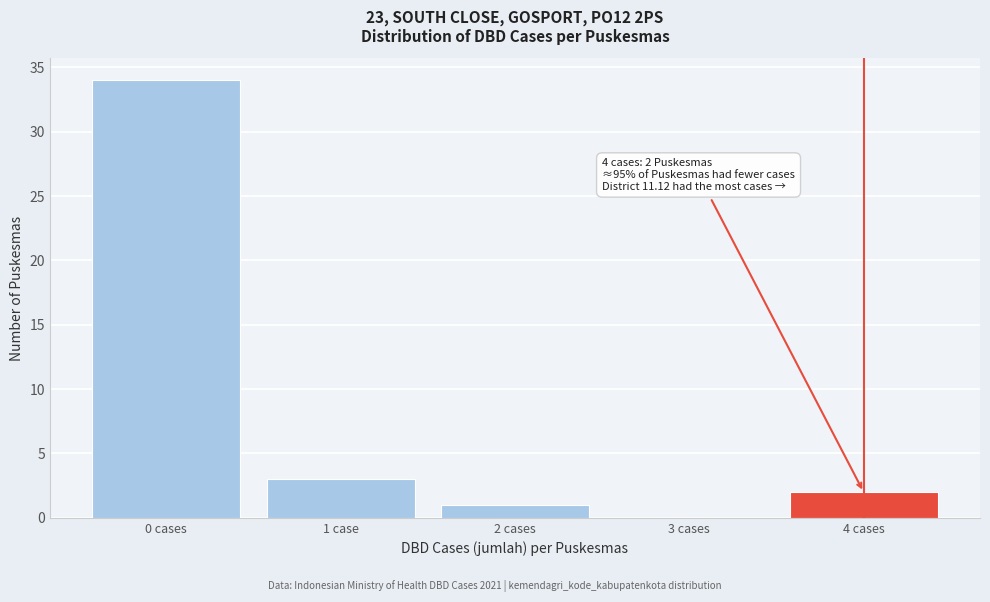

Reading right to left, transcribe all the data shown in this chart.

4 cases=2	3 cases=0	2 cases=1	1 case=3	0 cases=34